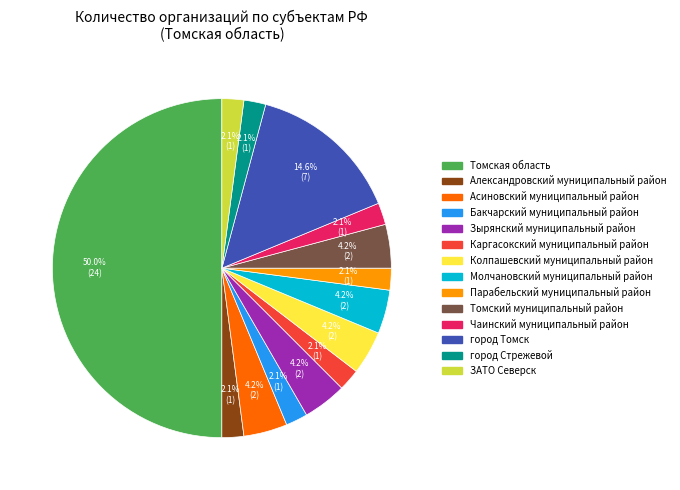

What percentage do город Томск and Бакчарский муниципальный район together represent?

16.7%